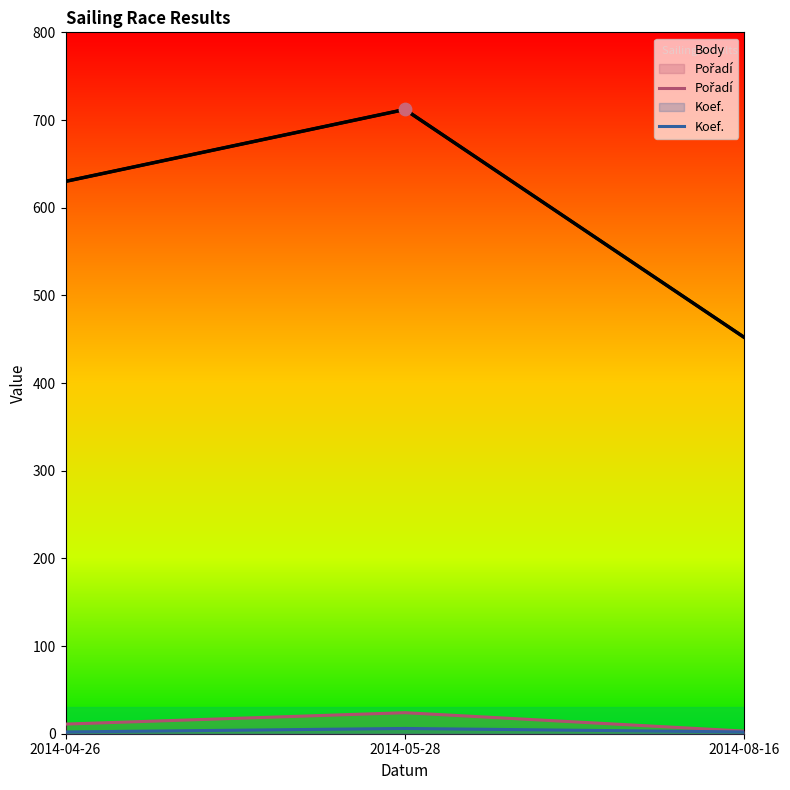

At which category is the sum across all series the highest?

2014-05-28